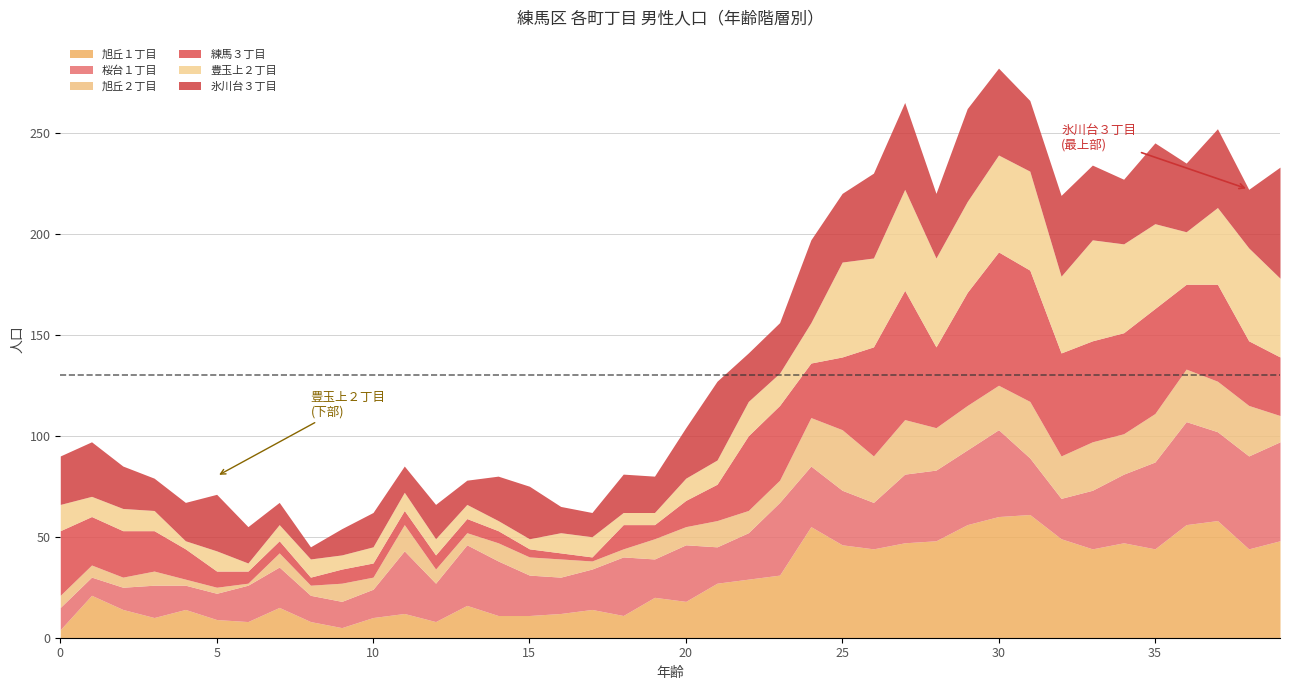

What are all the series names shown in the legend?

旭丘１丁目, 桜台１丁目, 旭丘２丁目, 練馬３丁目, 豊玉上２丁目, 氷川台３丁目